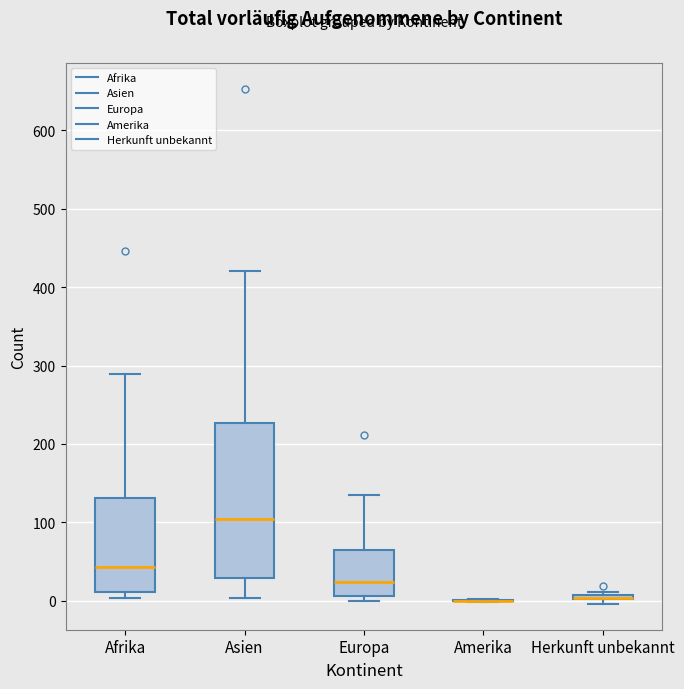

Where is the lower edge of the box for Herkunft unbekannt on the y-axis? The values are not printed on the chart, so give them approximately, as read against the axis.

0